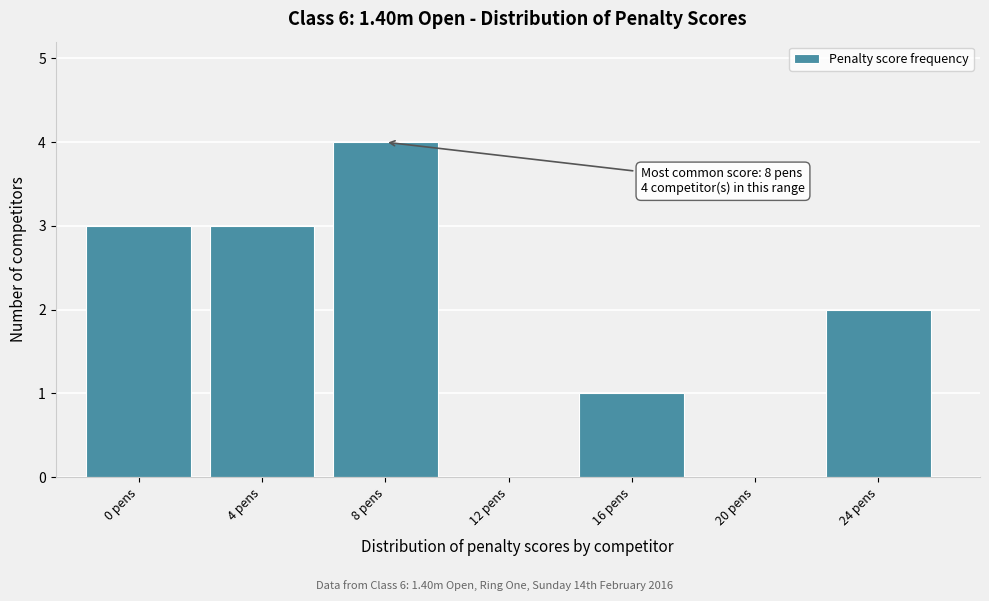

Reading right to left, what are all the values shown in this chart?

24 pens=2	20 pens=0	16 pens=1	12 pens=0	8 pens=4	4 pens=3	0 pens=3